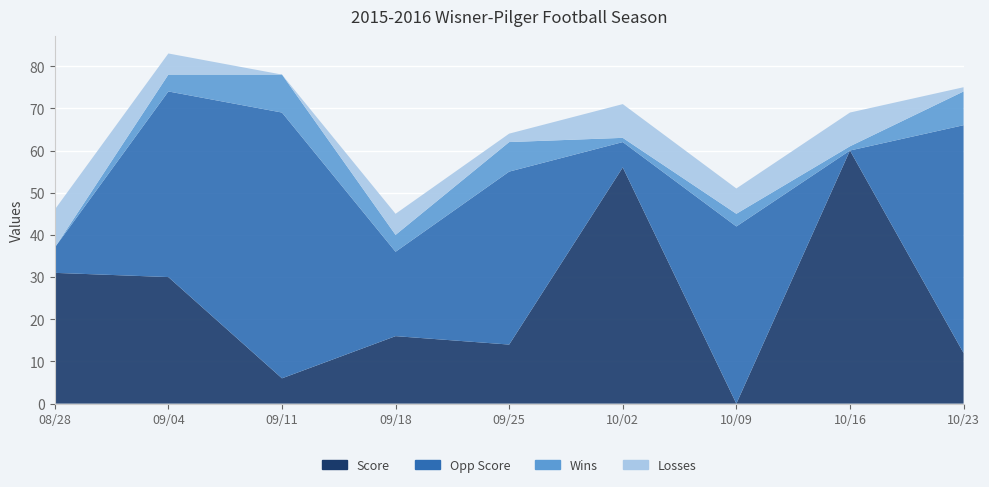

Reading left to right, list all the values displayed in this chart.

Score: 31	30	6	16	14	56	0	60	12
Opp Score: 6	44	63	20	41	6	42	0	54
Wins: 0	4	9	4	7	1	3	1	8
Losses: 9	5	0	5	2	8	6	8	1